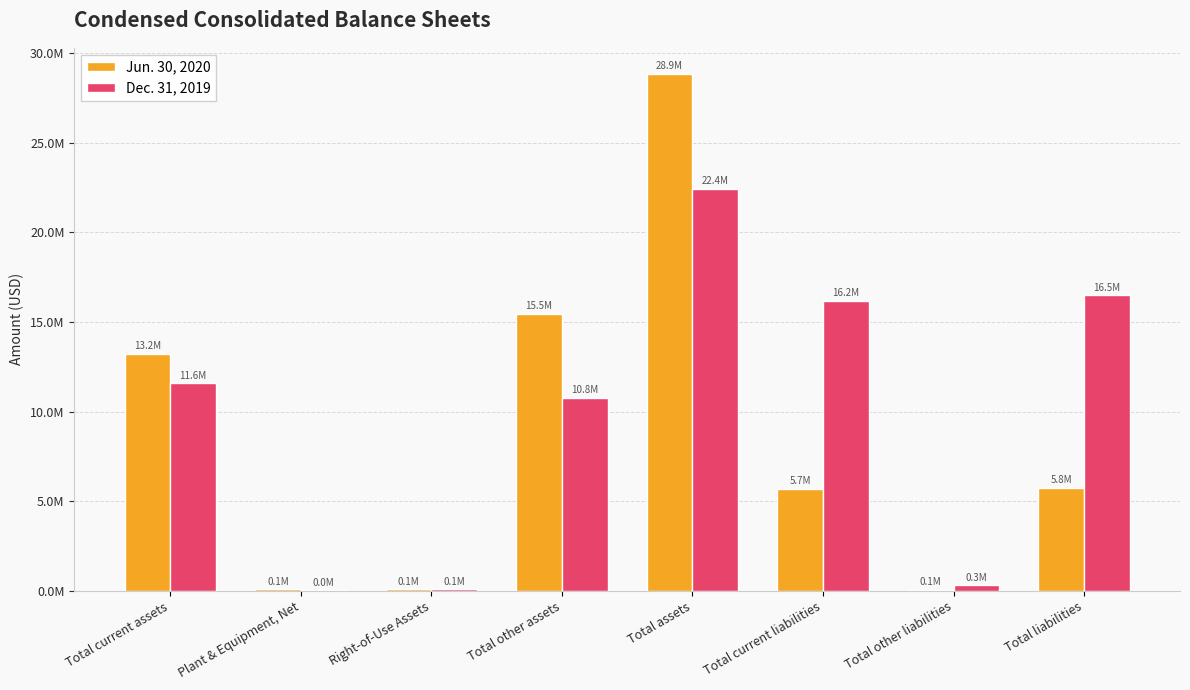

What is the smallest value displayed?

19057